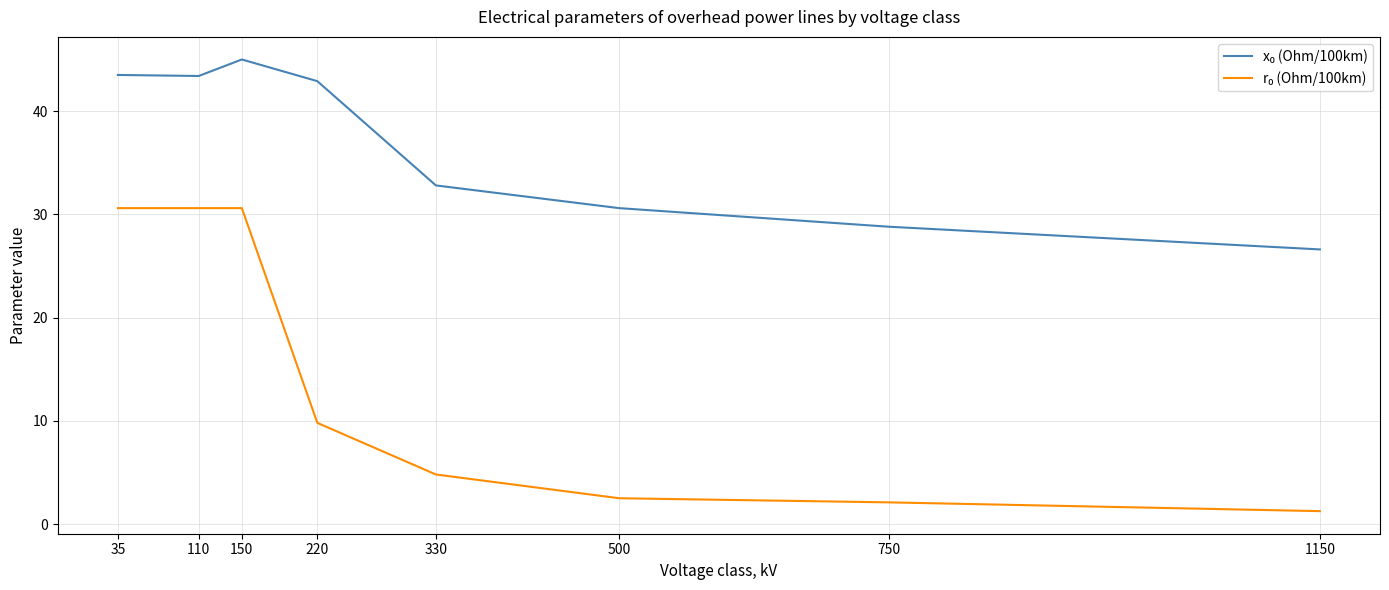

Which category has the highest value across all series?

150